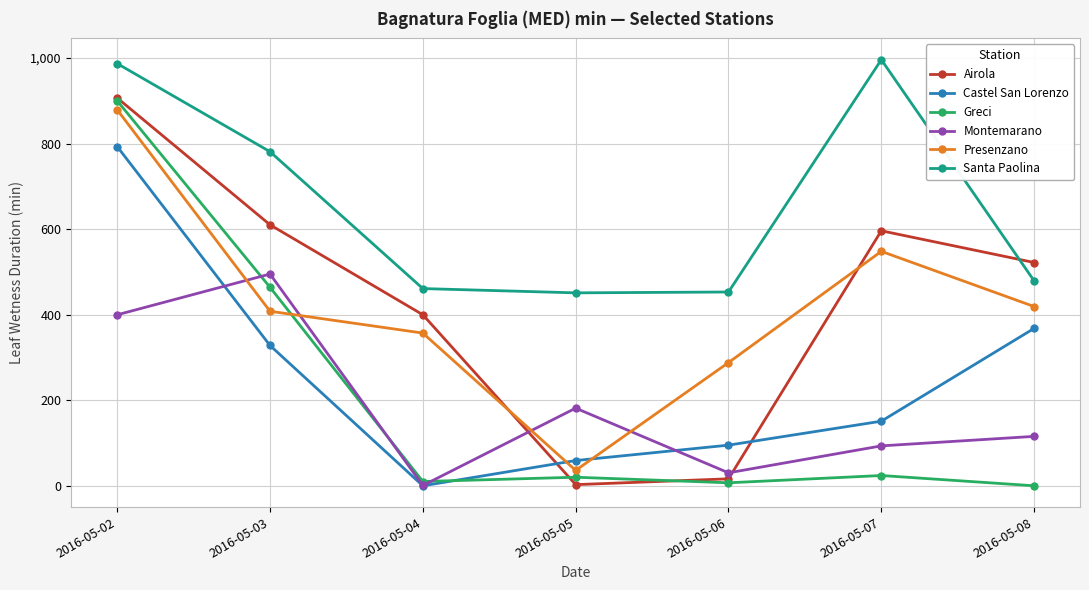

At 2016-05-08, list the series in order from largest to smallest.

Airola, Santa Paolina, Presenzano, Castel San Lorenzo, Montemarano, Greci